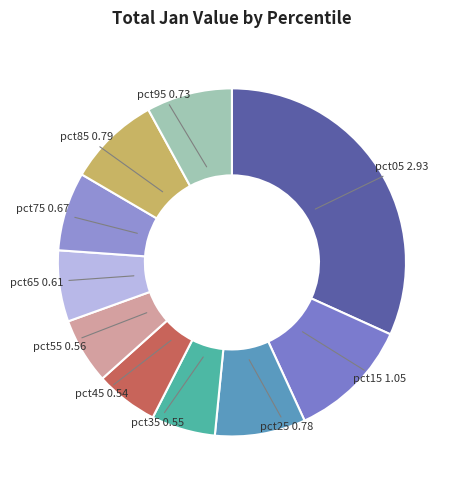

Do pct45 and pct85 together represent more than half of the pie?

No